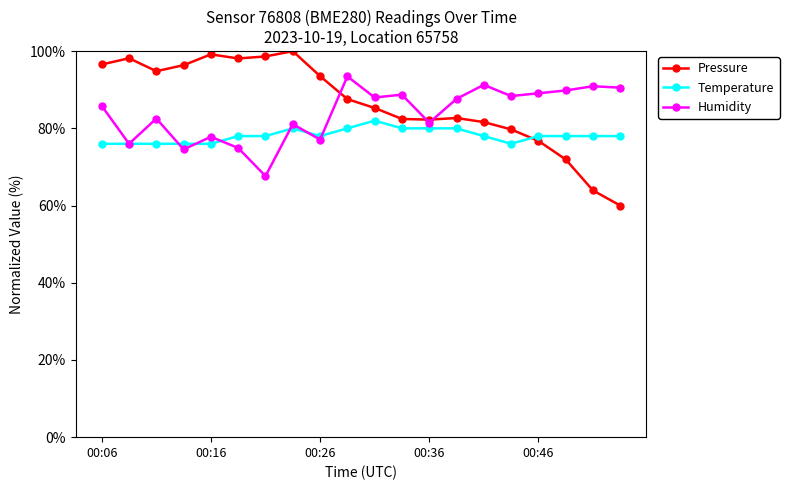

In Pressure, how many points are higher than both neighbors (excluding endpoints)?

4